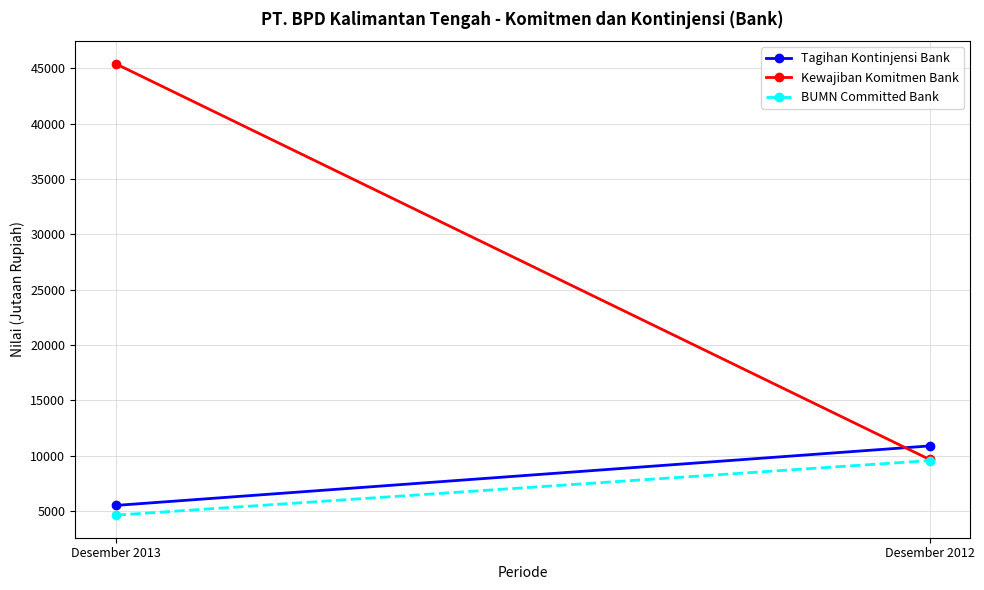

Which has a higher value, Desember 2012 or Desember 2013?

Desember 2012